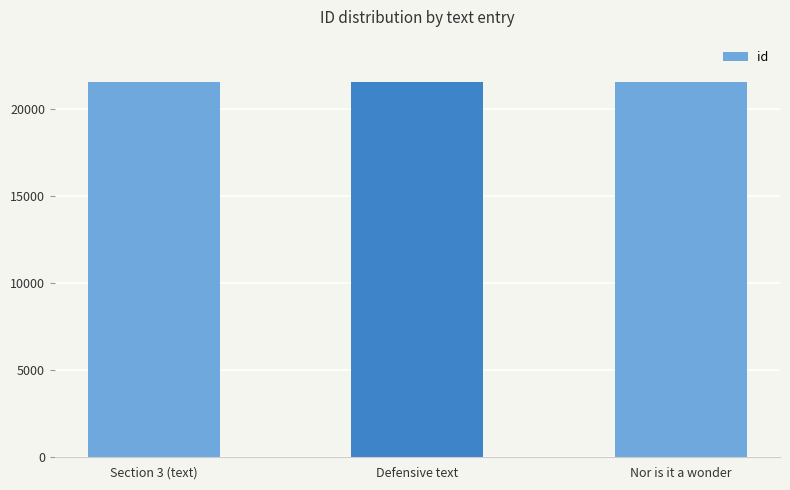

What is the difference between the maximum and second lowest values?

2